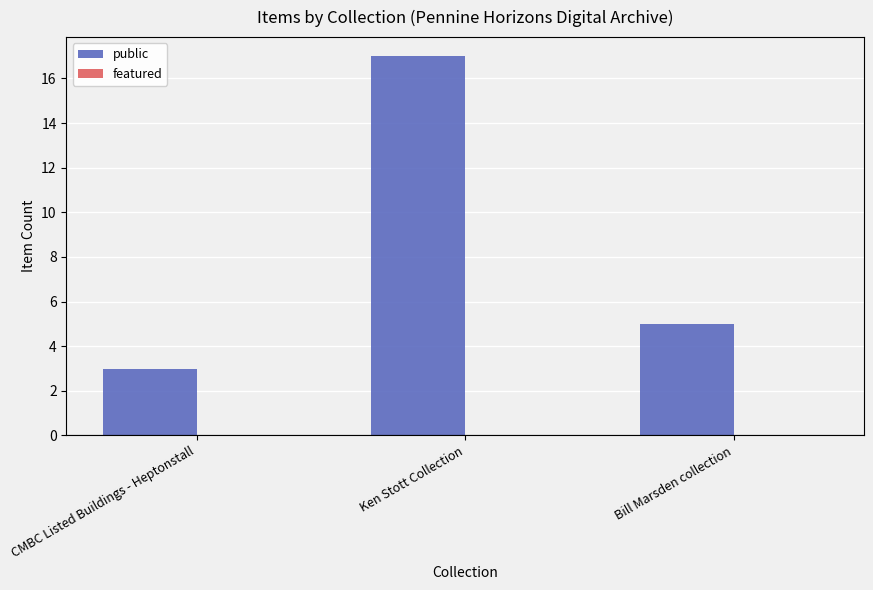

How many data points are less than 5?

1